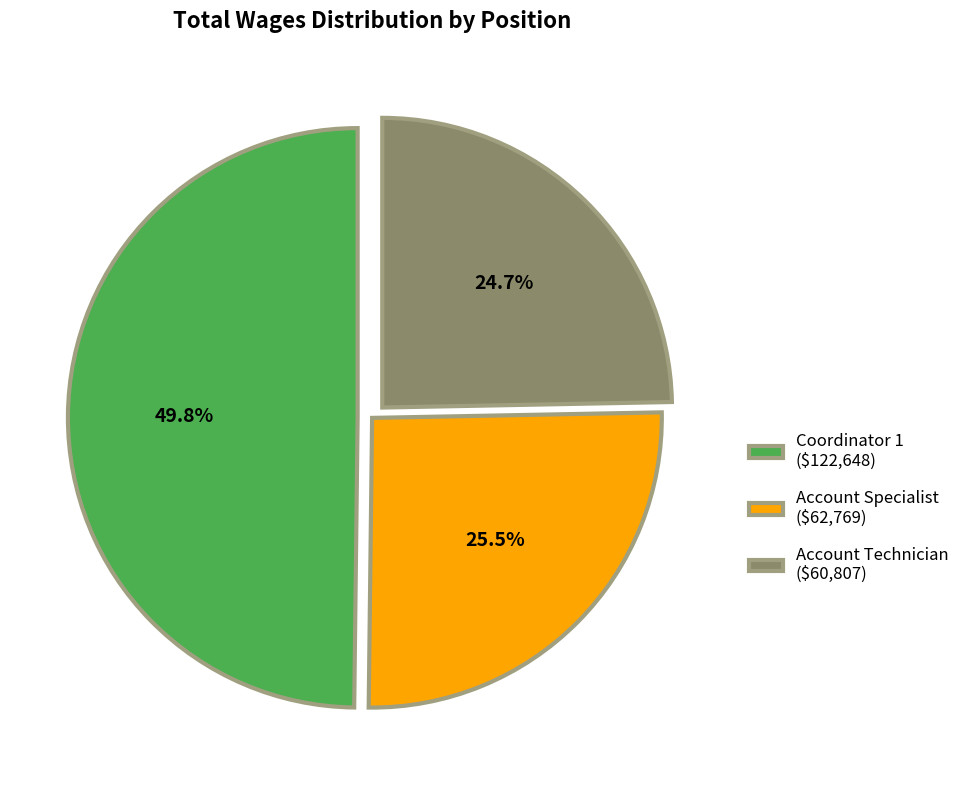

Is the sum of Coordinator 1 and Account Technician greater than half?

Yes